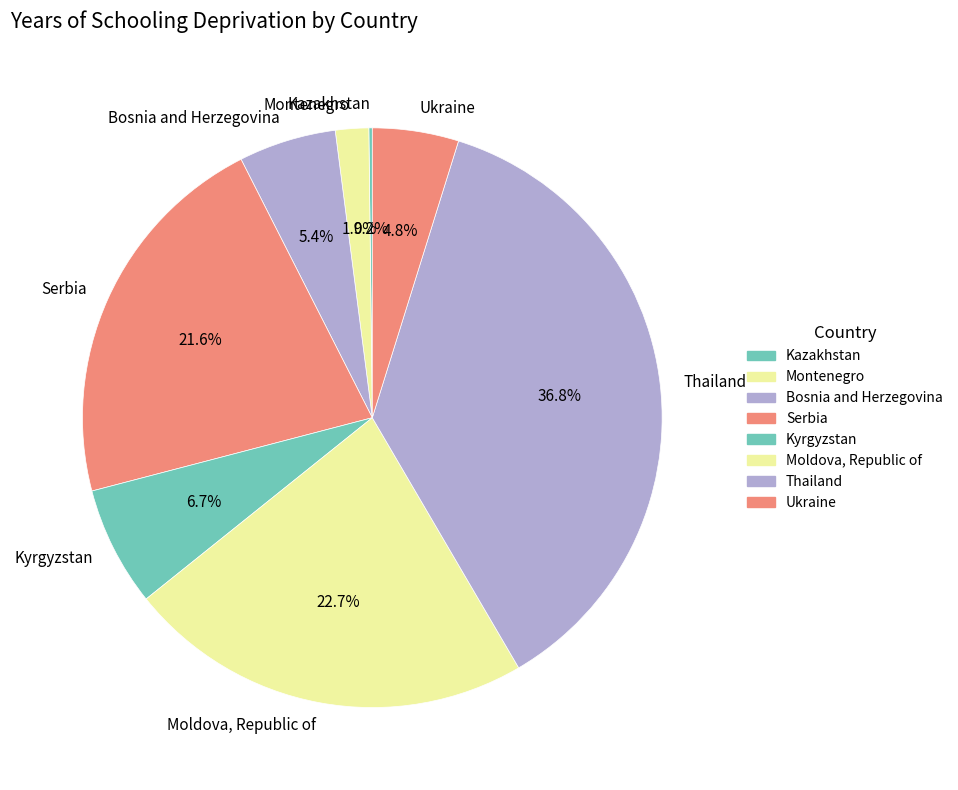

True or false: Thailand accounts for 37% of the total.

True